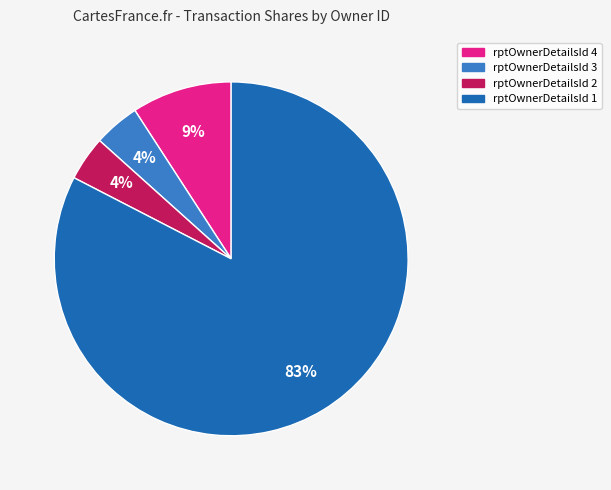

Is there a majority slice in this chart?

Yes